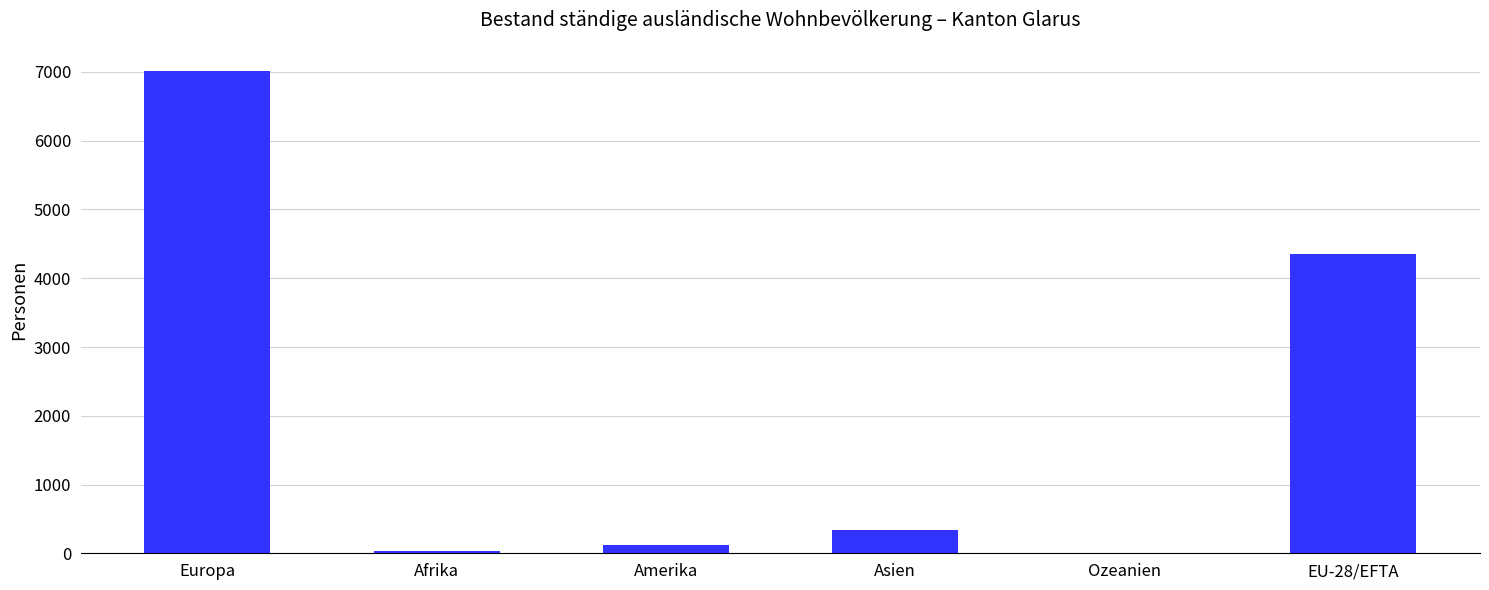

Is it true that the value at EU-28/EFTA is 4356?

True